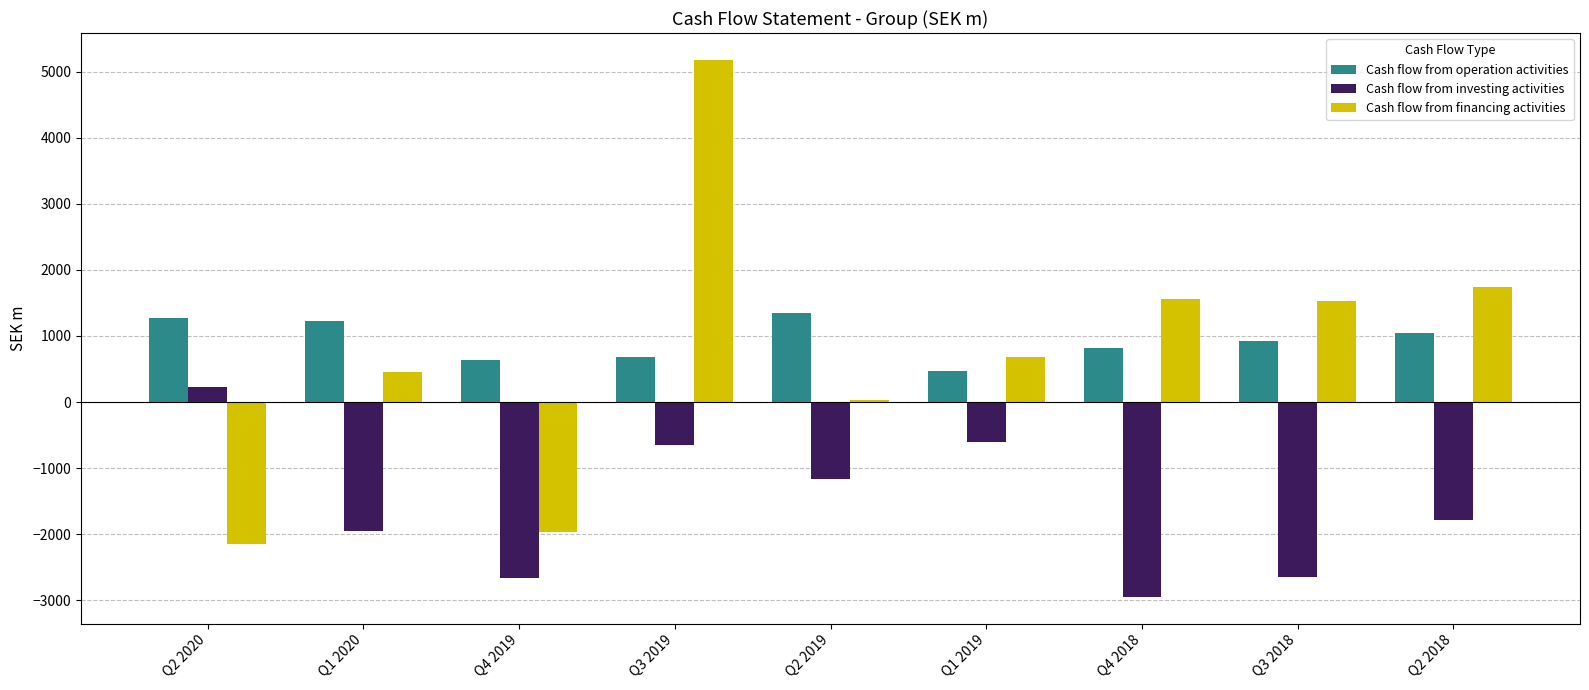

What is the total value across all series at Q2 2018?

990.3